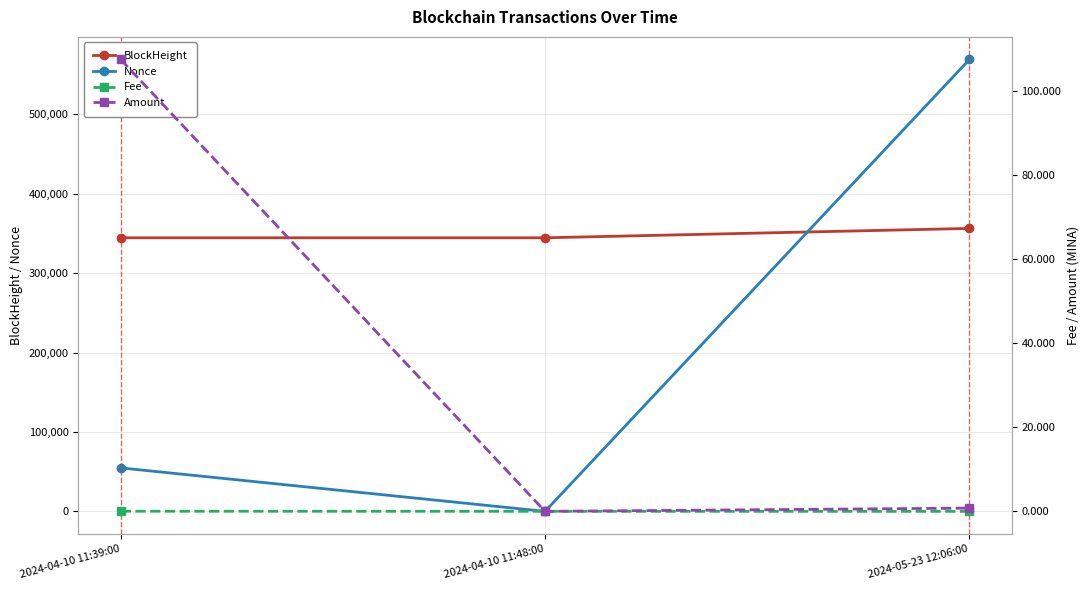

Reading left to right, transcribe all the data shown in this chart.

BlockHeight: 344616.0	344617.0	356432.0
Nonce: 54752.0	0.0	569227.0
Fee: 0.0	0.0	0.0
Amount: 107.6	0.0	0.8